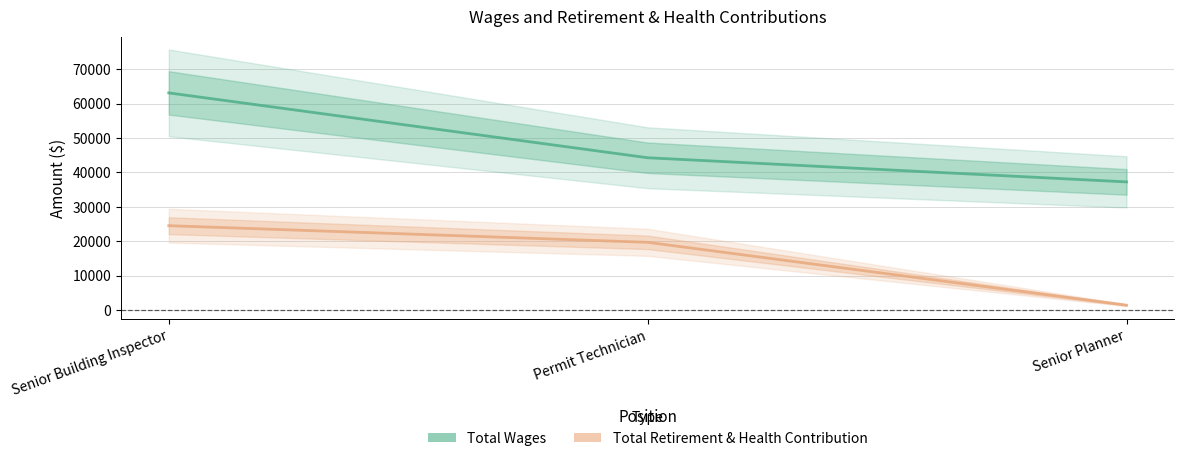

What is the total value across all series at Senior Building Inspector?

87630